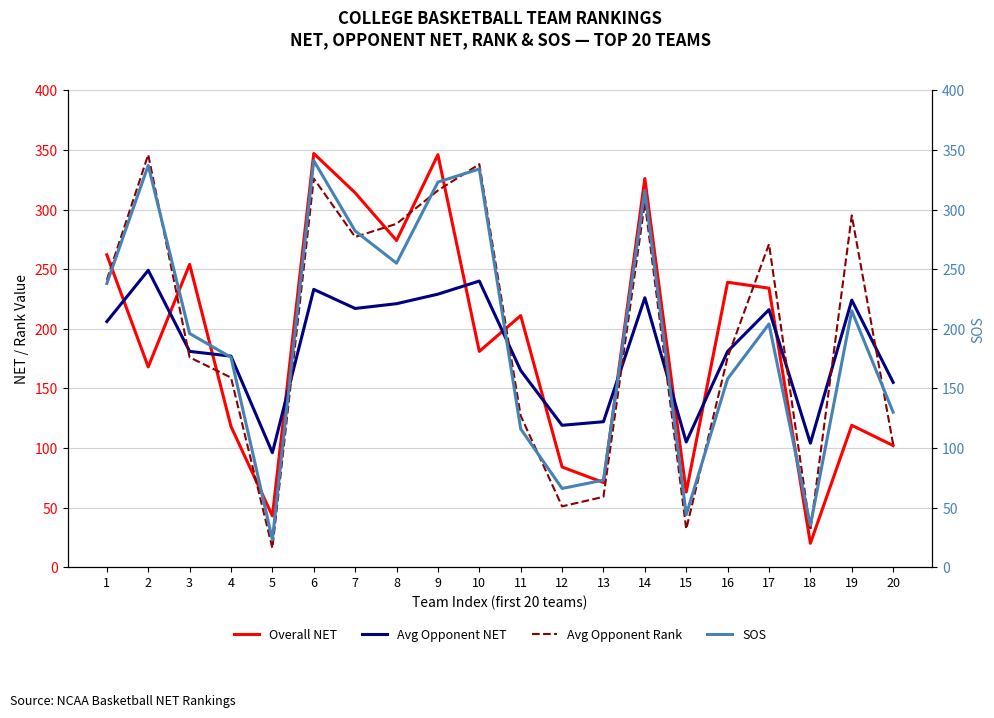

What is the maximum value for Avg Opponent Rank?

346